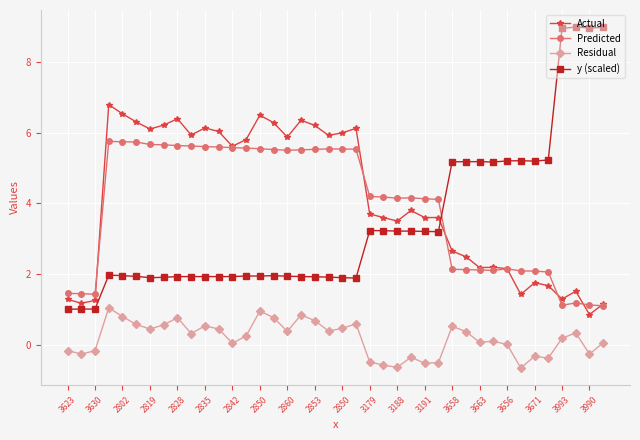

How many data points in Predicted are above 4?

25